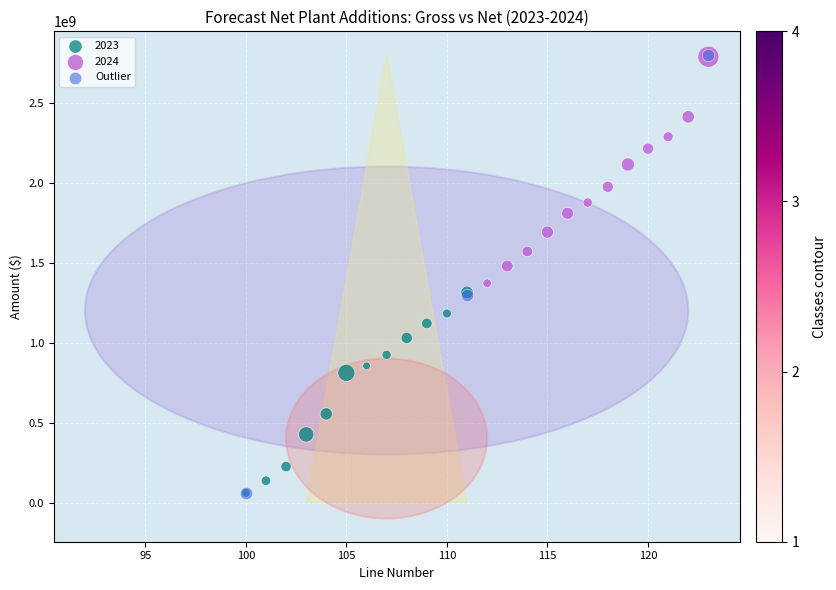

What are all the series names shown in the legend?

2023, 2024, Outlier